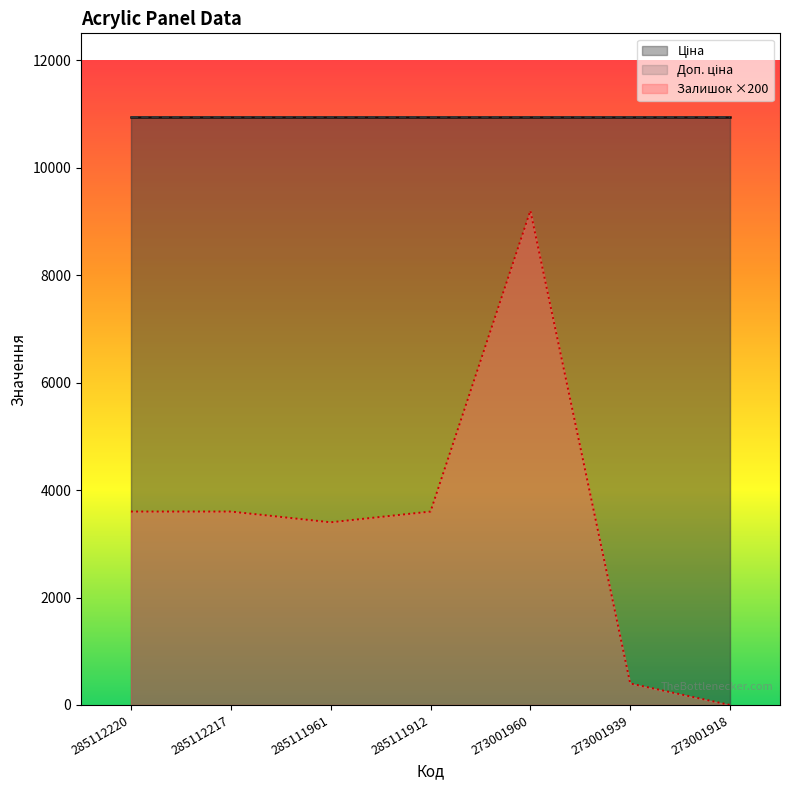

What is the difference between the highest and lowest values at 273001918?

10952.0